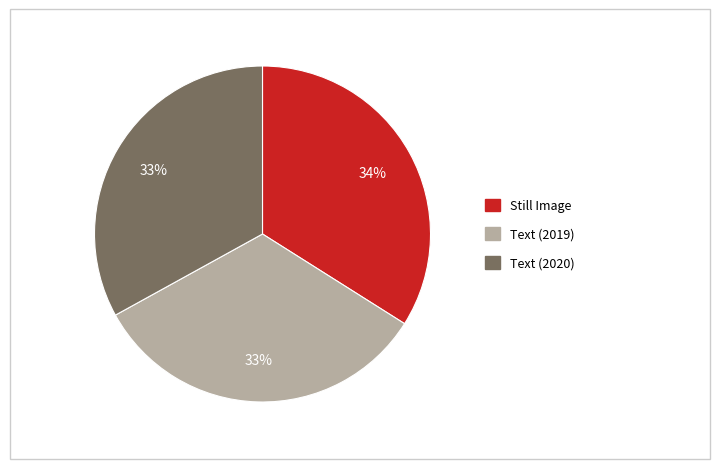

To the nearest percent, what is the difference between the largest and smallest slice percentages?

1%